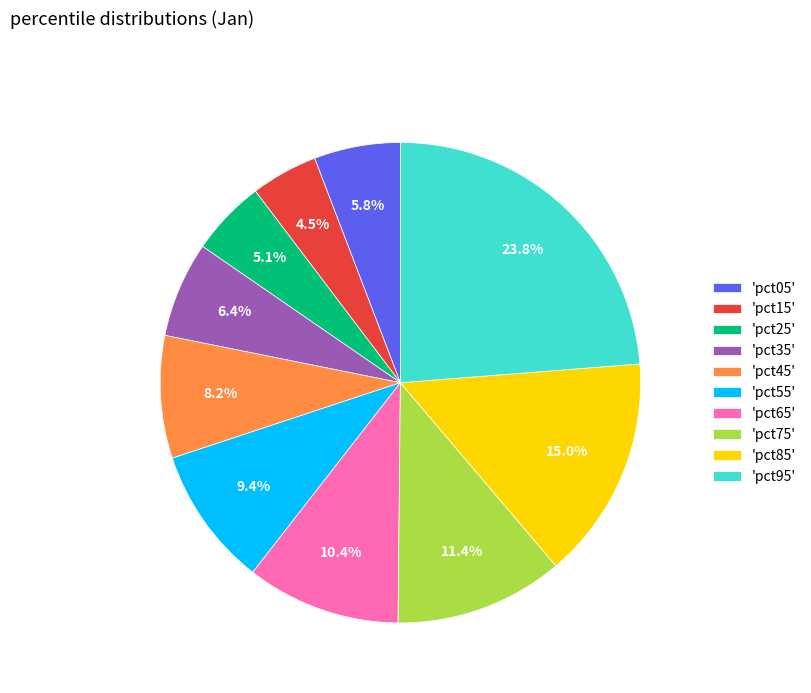

Which has a higher value, 'pct35' or 'pct75'?

'pct75'